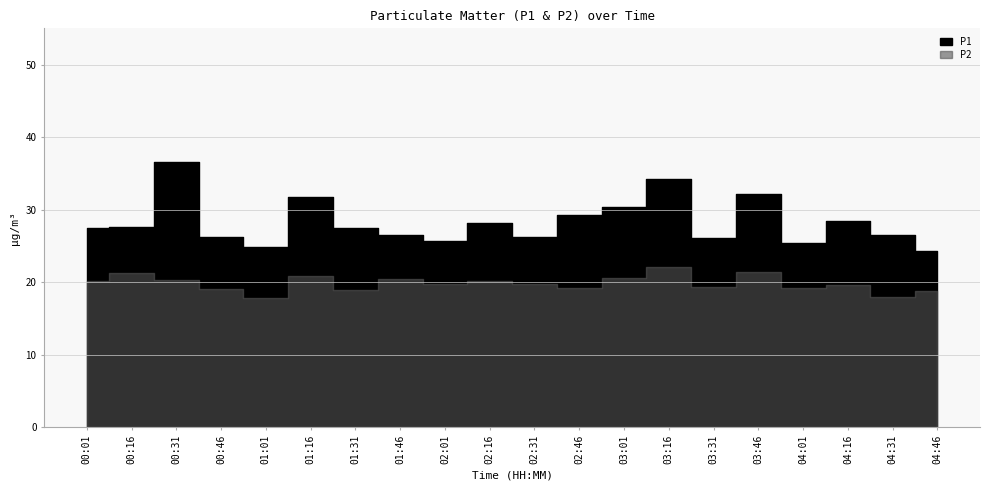

What is the average value of the P2 series?

19.9